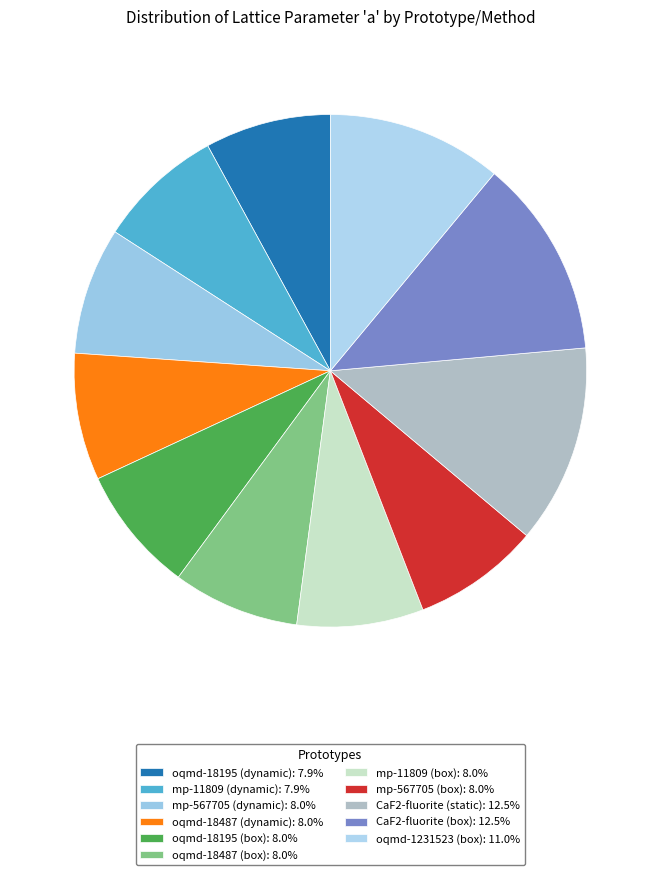

Is it true that oqmd-18195 (box) is 8% of the pie?

True